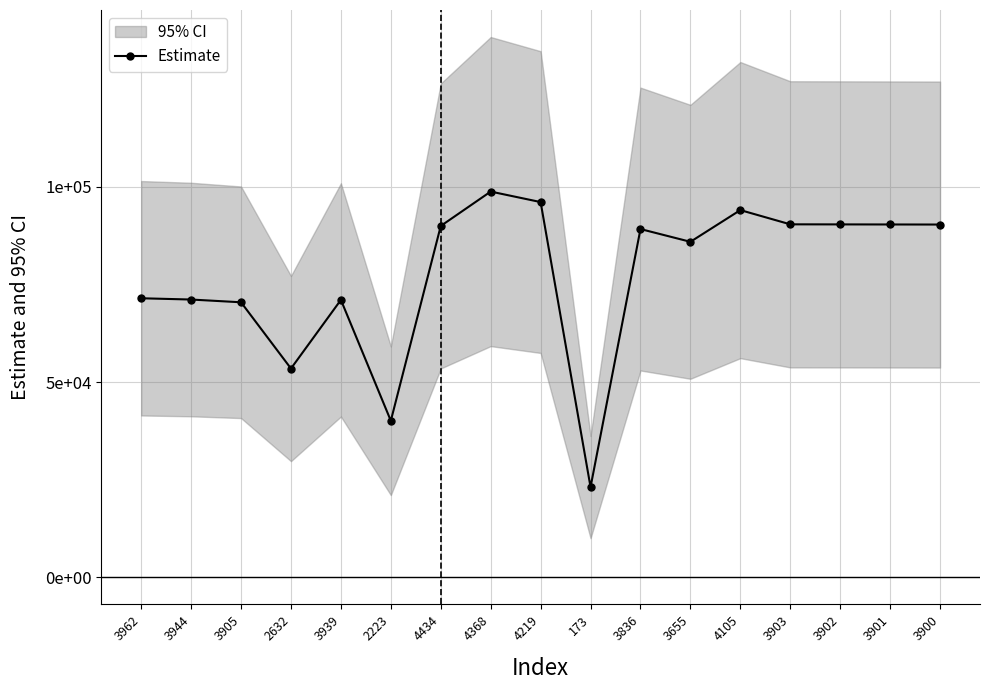

List the labels in order of value, largest first.

4368, 4219, 4105, 3903, 3902, 3901, 3900, 4434, 3836, 3655, 3962, 3944, 3939, 3905, 2632, 2223, 173